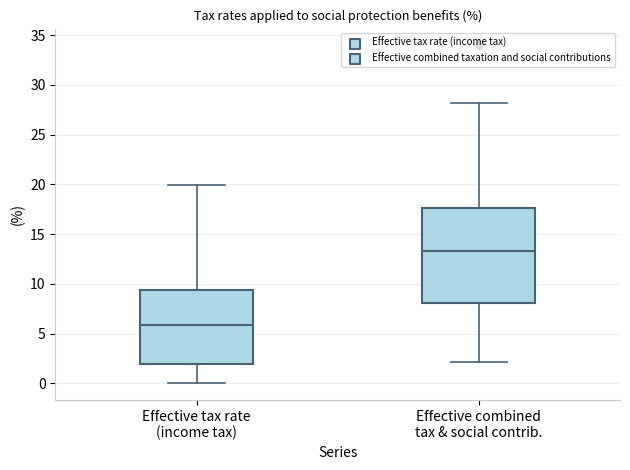

Which box has the lowest median line?

Effective tax rate (income tax)